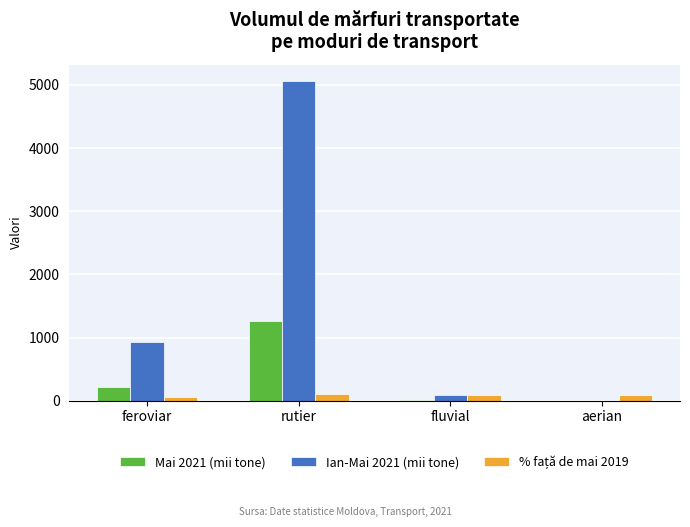

At which category is the sum across all series the highest?

rutier